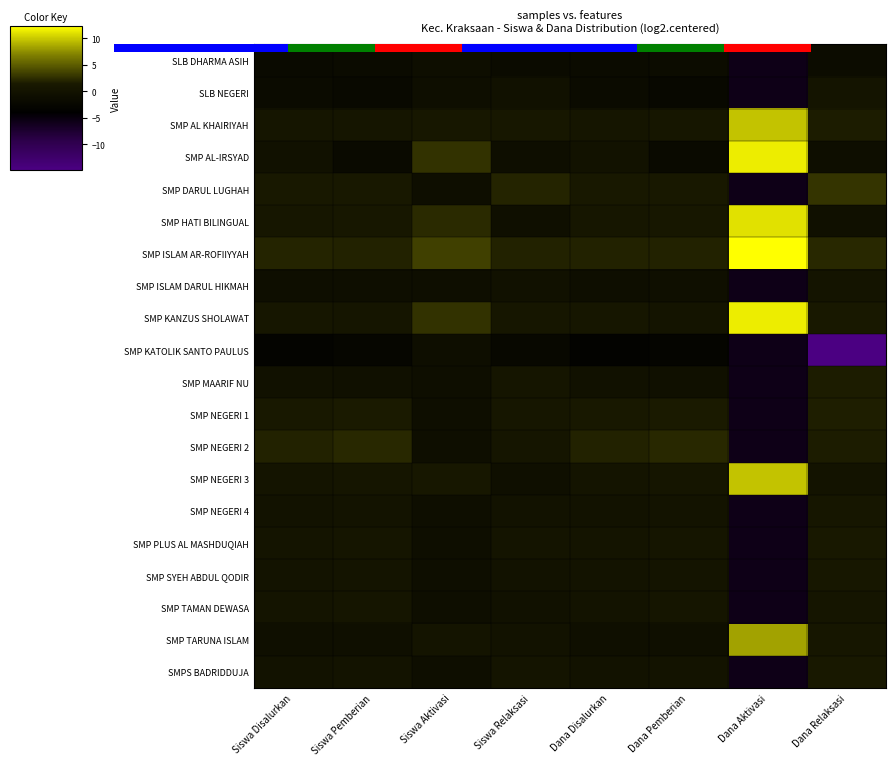

True or false: SMP NEGERI 1 has a value of 2.2 at Dana Relaksasi.

False